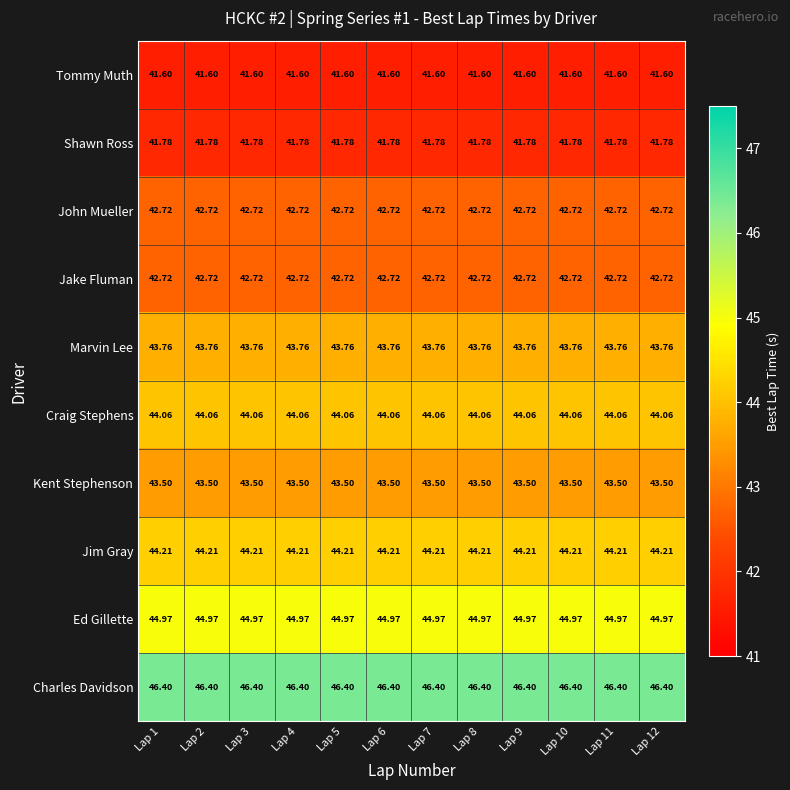

At how many categories does at least one series exceed 41?

12